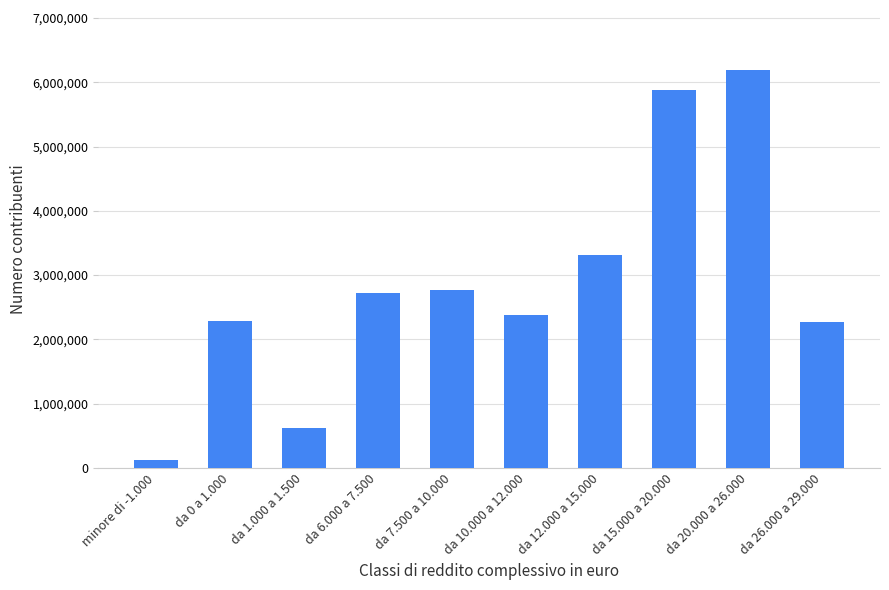

At which category does the chart reach its minimum across all series?

minore di -1.000